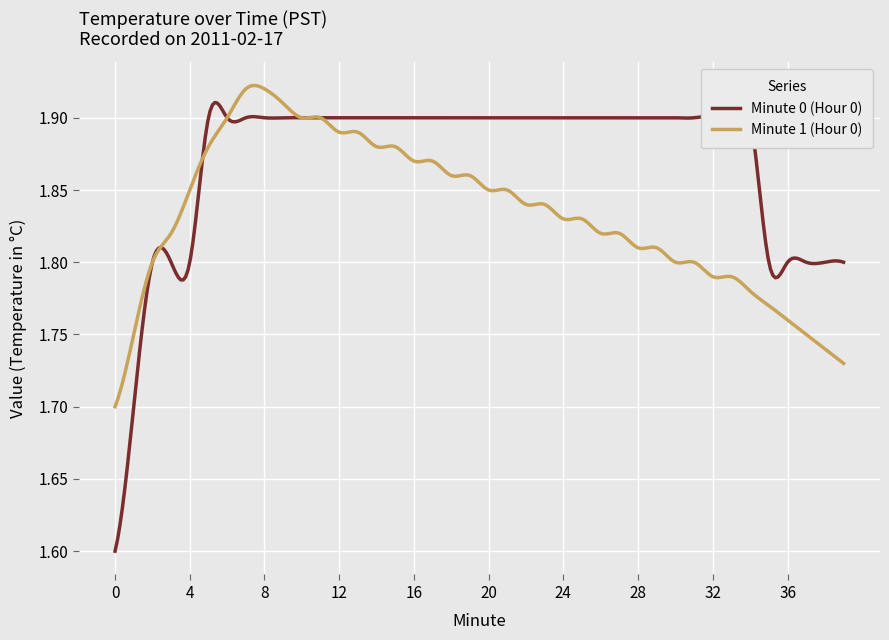

At which label does Minute 0 (Hour 0) reach its peak?

5